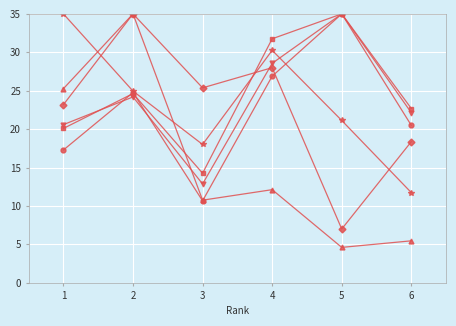

What is the smallest value displayed?

4.6